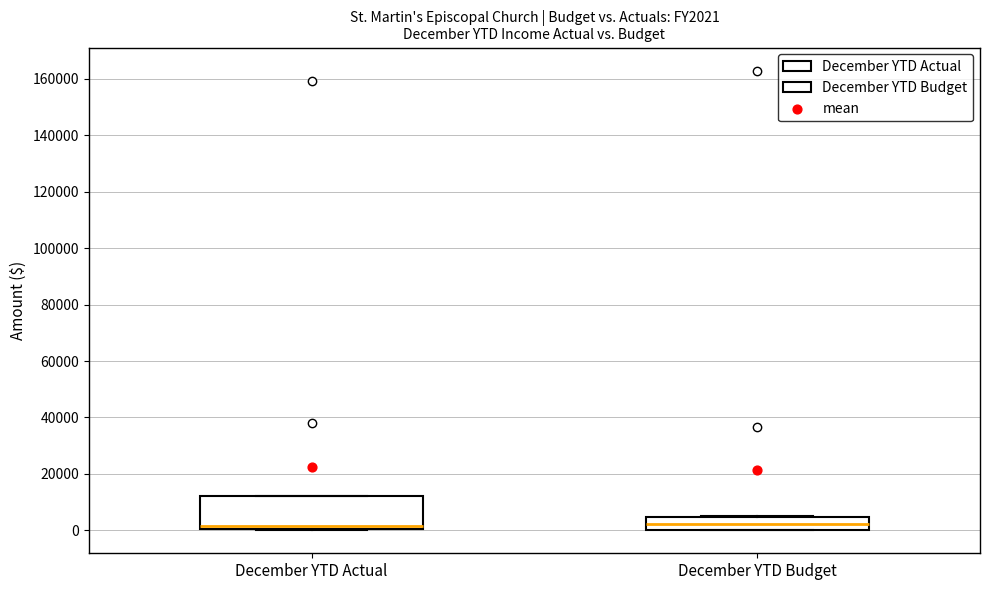

Where does the median line of the box for December YTD Actual sit on the y-axis? The values are not printed on the chart, so give them approximately, as read against the axis.

2000